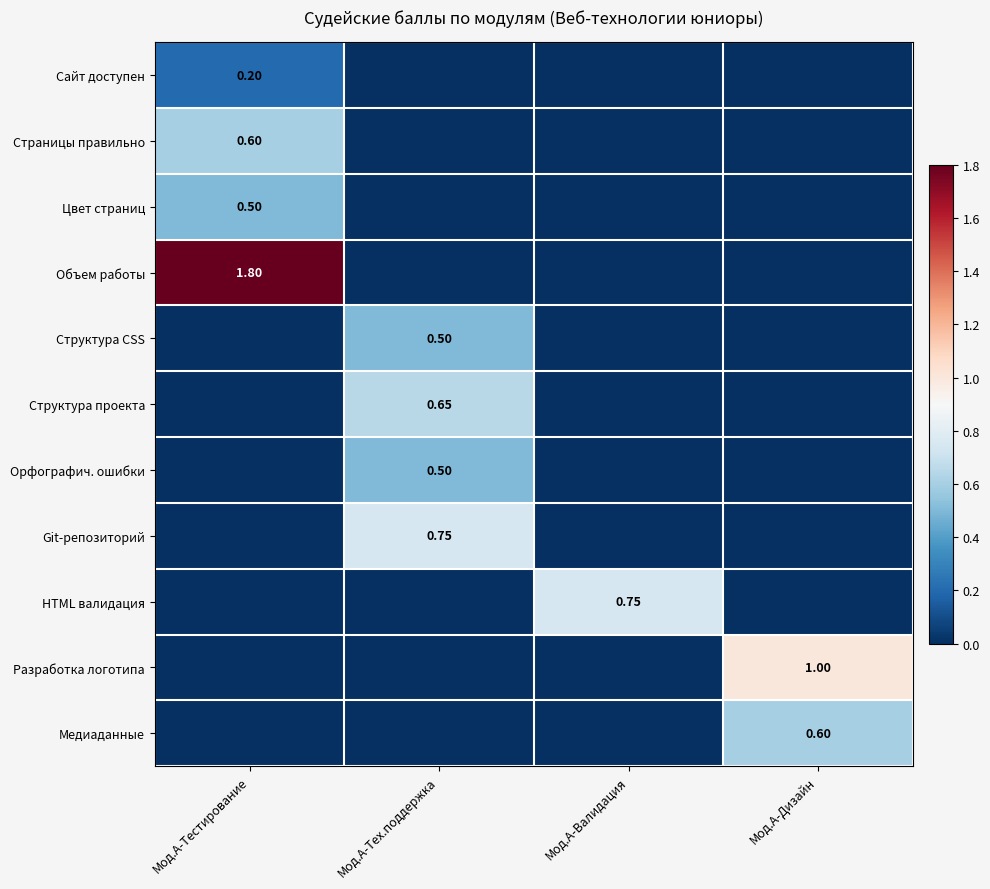

Which series has the widest spread of values?

Объем работы